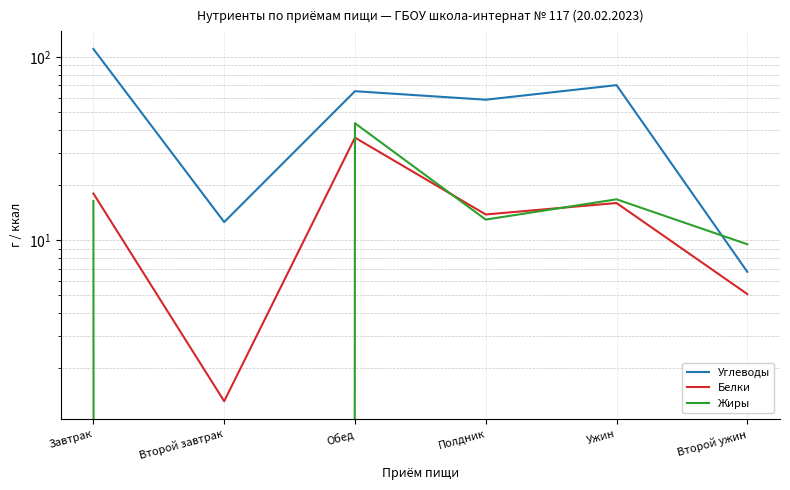

Is the value of Углеводы at Завтрак greater than the value of Жиры at Завтрак?

Yes